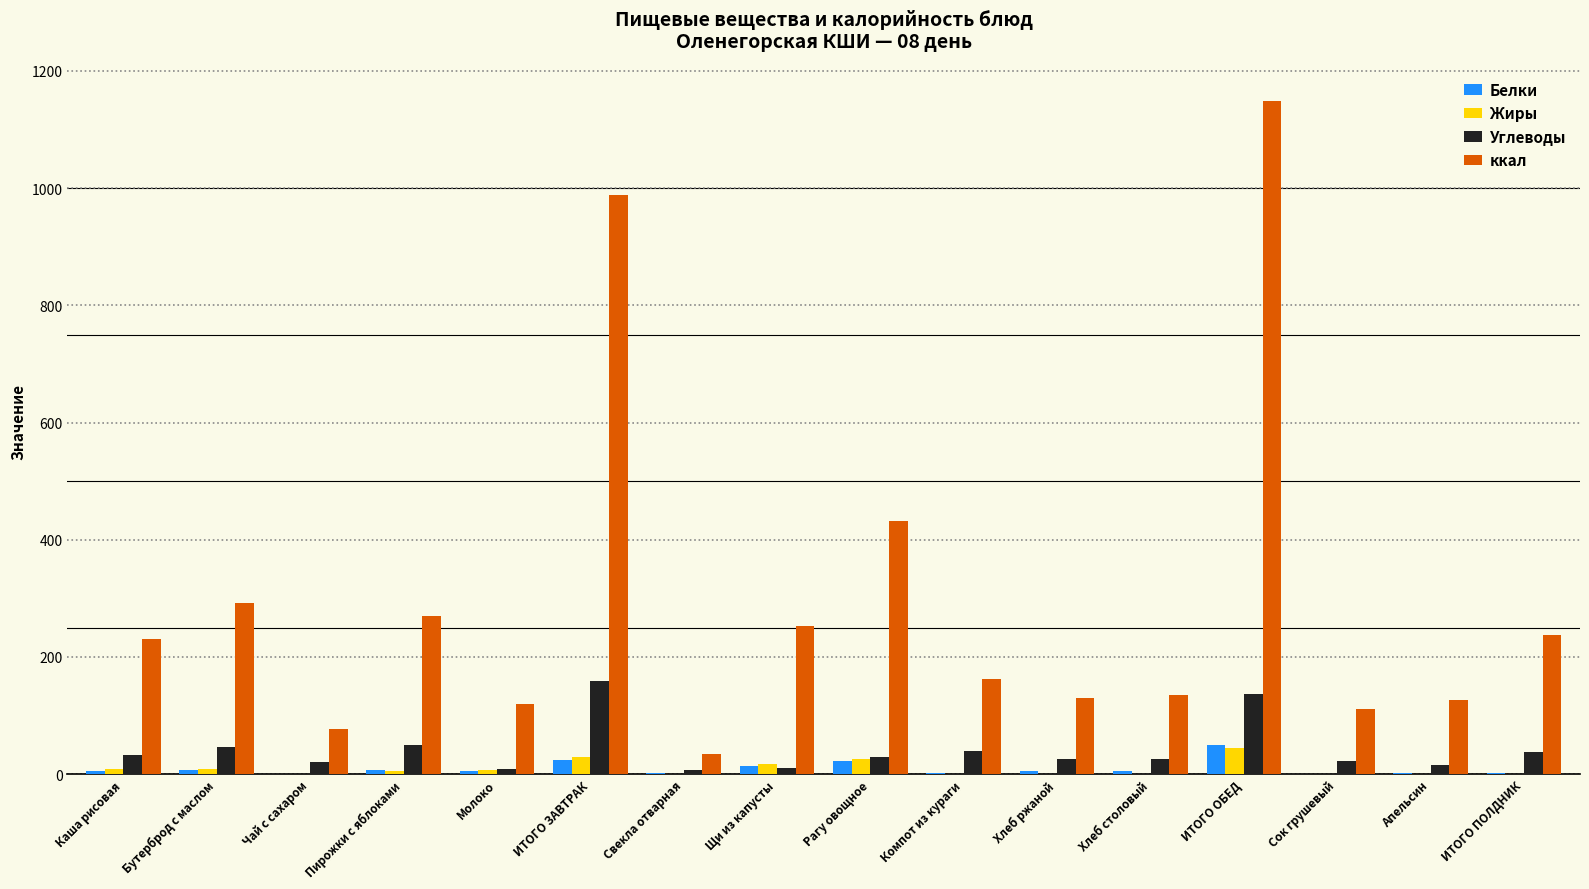

What value does the Жиры series have at ИТОГО ЗАВТРАК?

28.8